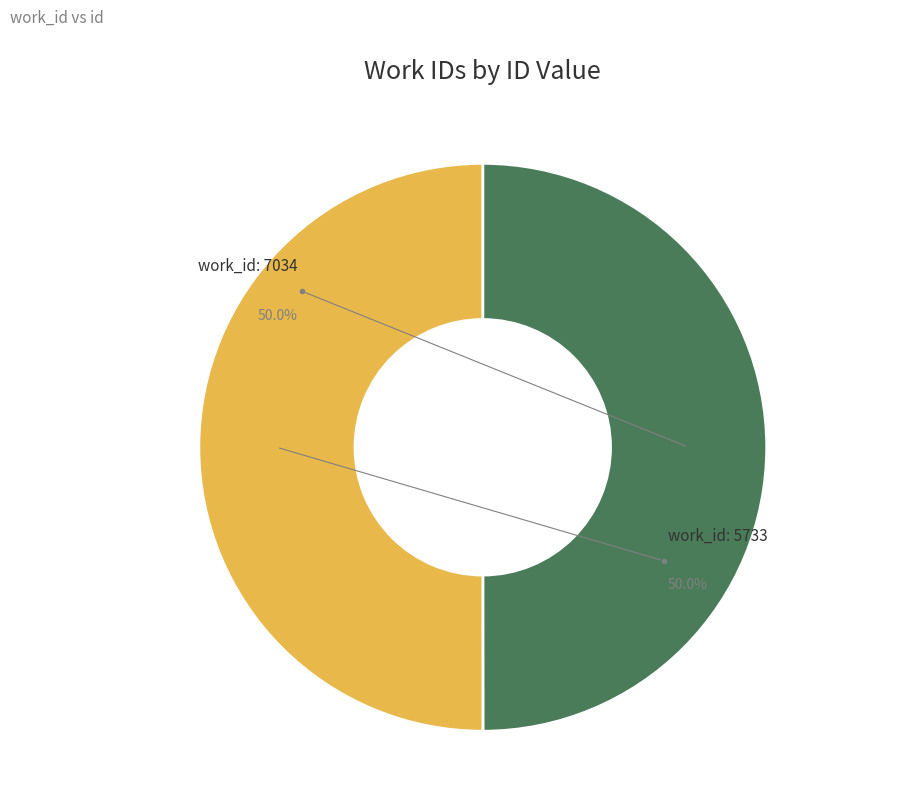

Which slice is the smallest?

7034